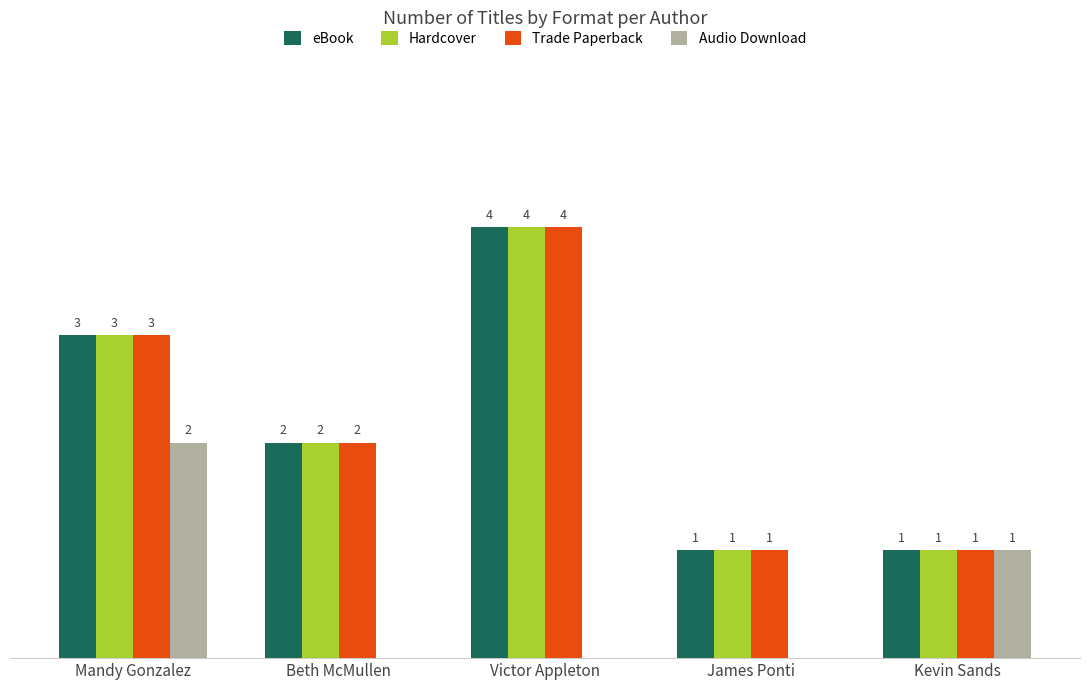

At which label does eBook reach its peak?

Victor Appleton